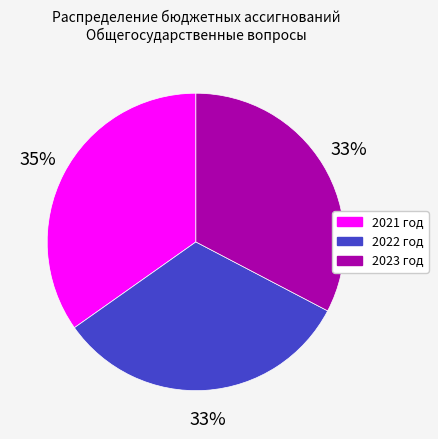

Do 2021 год and 2022 год together represent more than half of the pie?

Yes